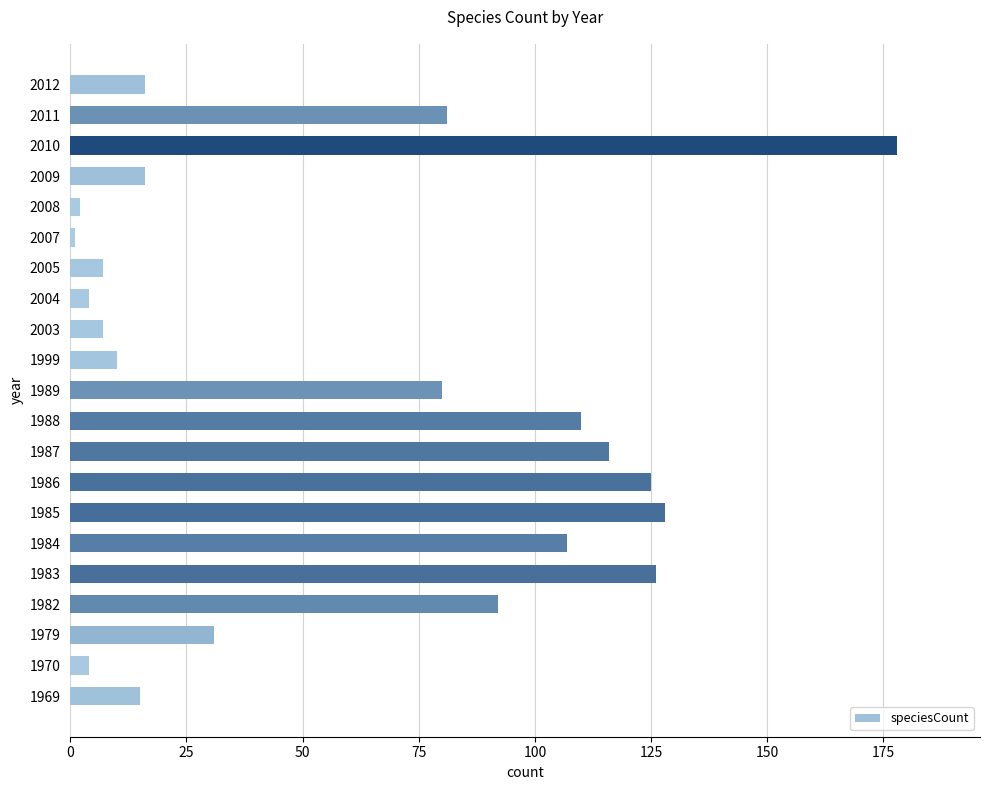

The value at 1989 is 132. True or false?

False